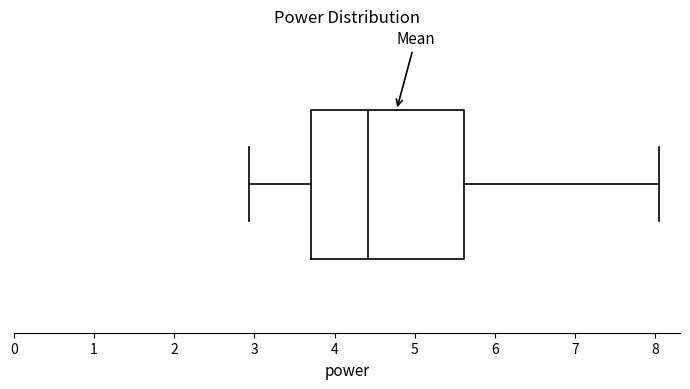

Read this box plot against the x-axis: the position of the median line, the range covered by the box, and the ends of both whiskers. The values are not printed on the chart, so give them approximately, as read against the axis.

median 4.4, box 3.7 to 5.6, whiskers 2.9 to 8.1